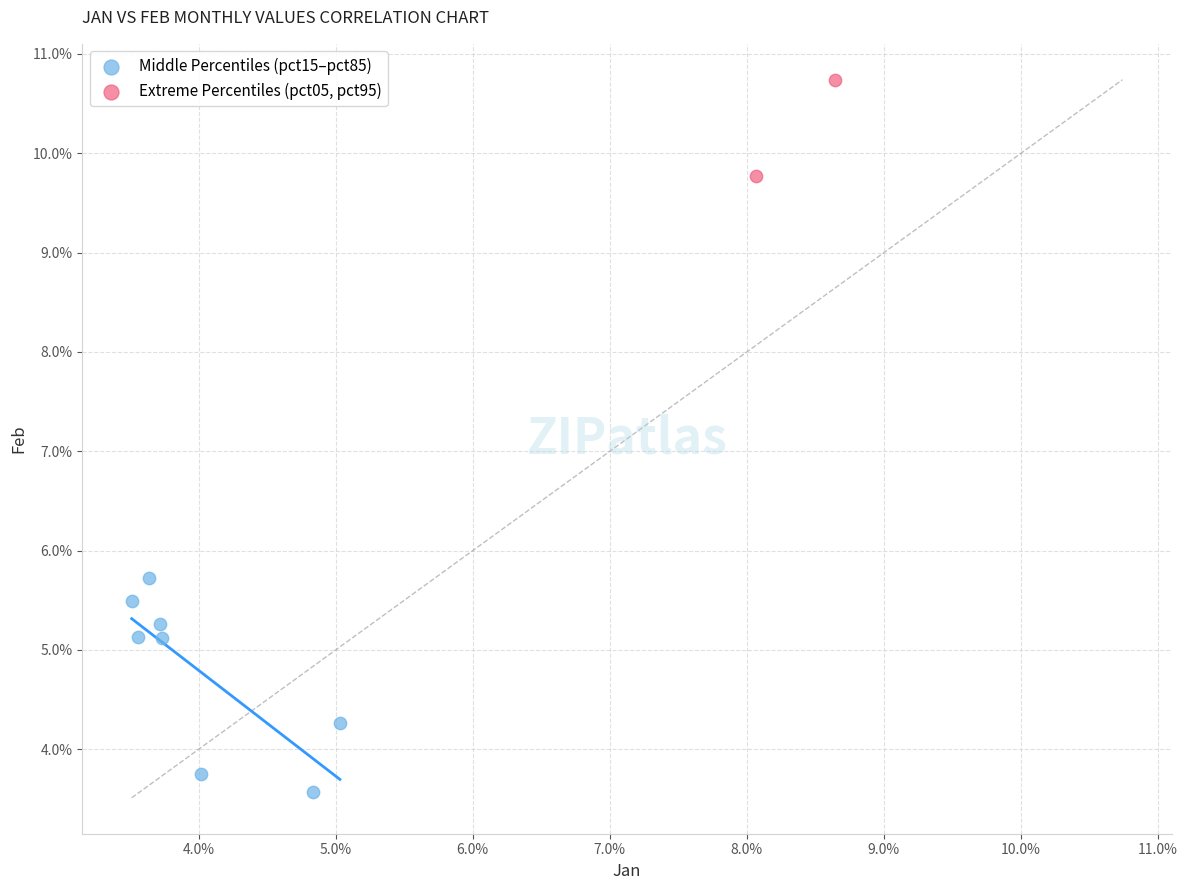

Which series has the widest spread of Y values?

Middle Percentiles (pct15–pct85)